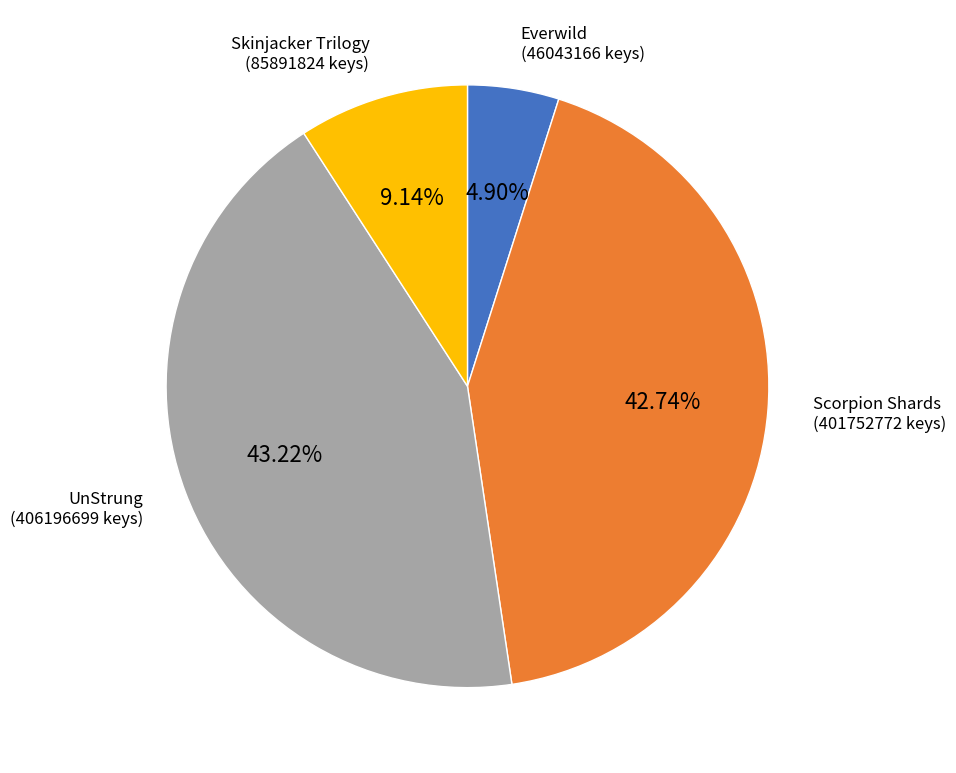

To the nearest percent, what portion does Skinjacker Trilogy represent?

9%